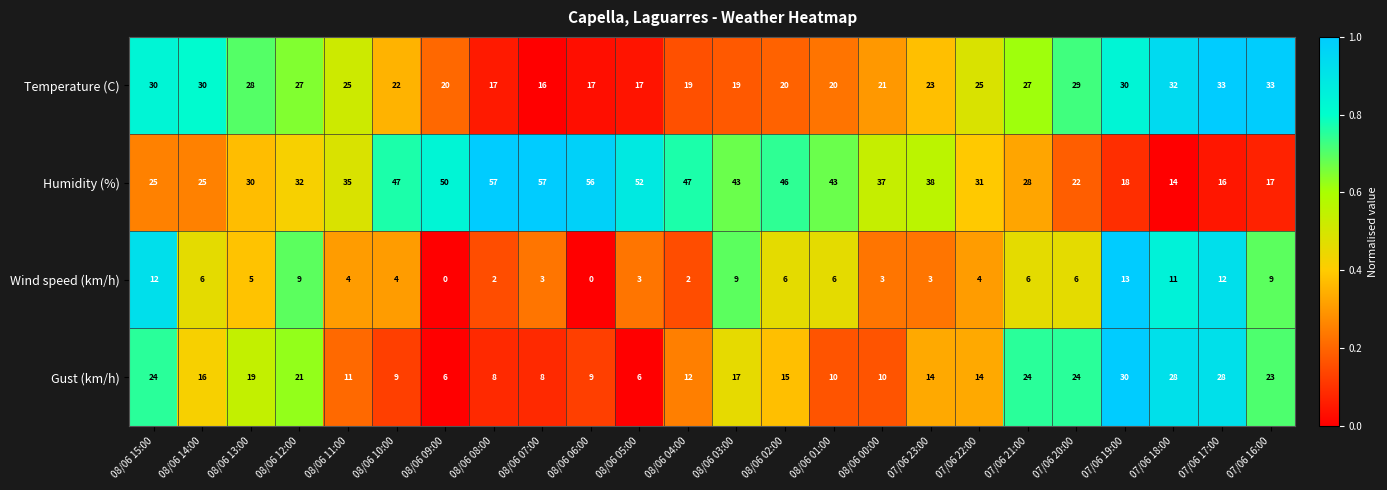

How many distinct data groups are displayed?

4